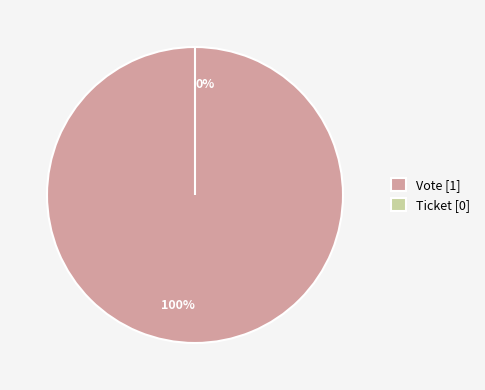

Which slice is the largest?

Vote